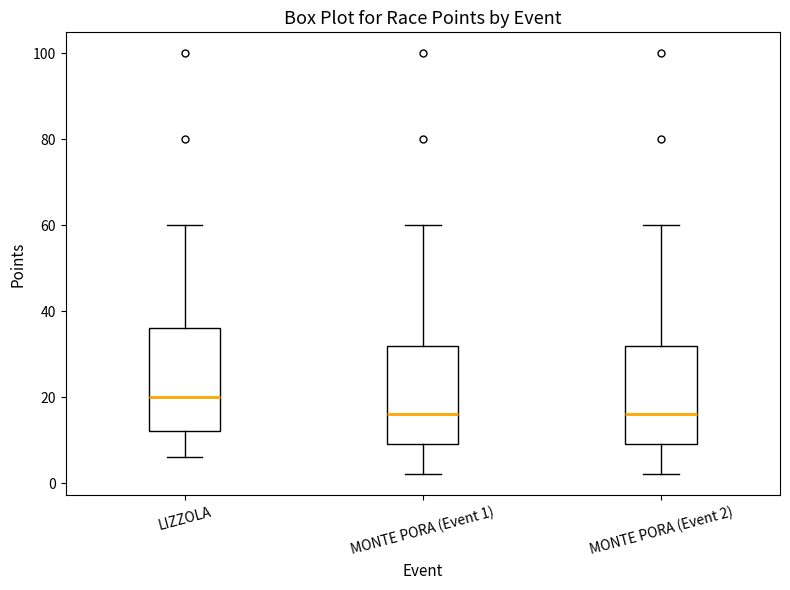

Which box has the highest median line?

LIZZOLA